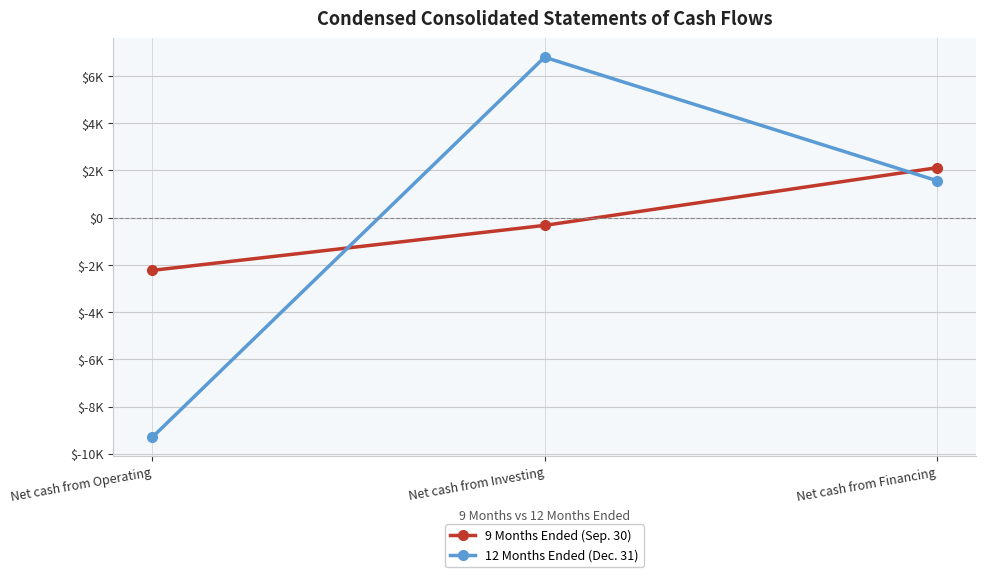

Rank the series by their average value, from lowest to highest.

12 Months Ended (Dec. 31), 9 Months Ended (Sep. 30)